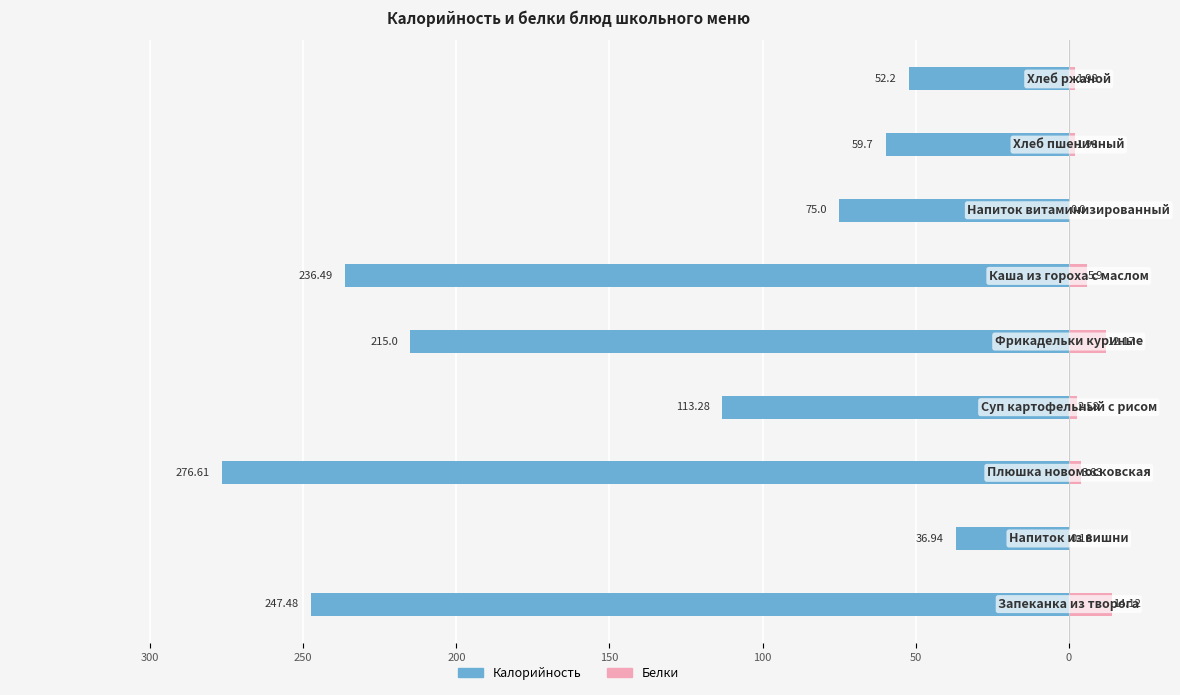

How many bars are there in each group?

2